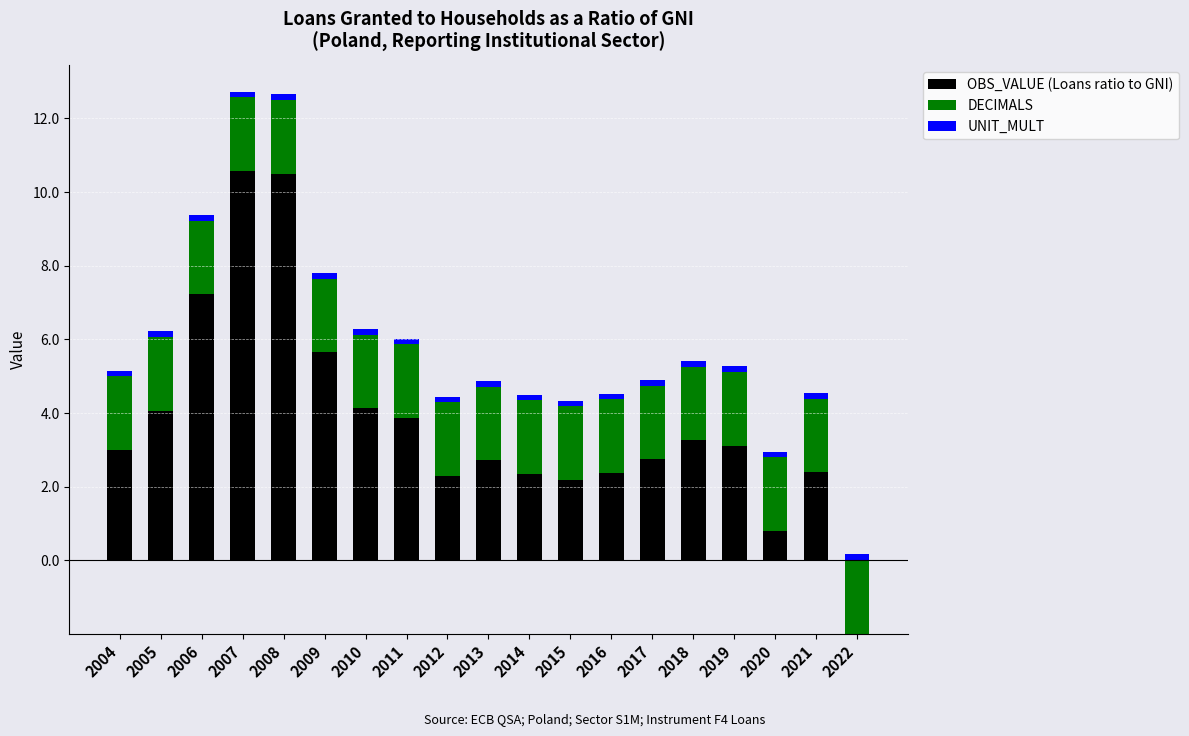

What is the difference between the second highest and second lowest values in the OBS_VALUE series?

9.7